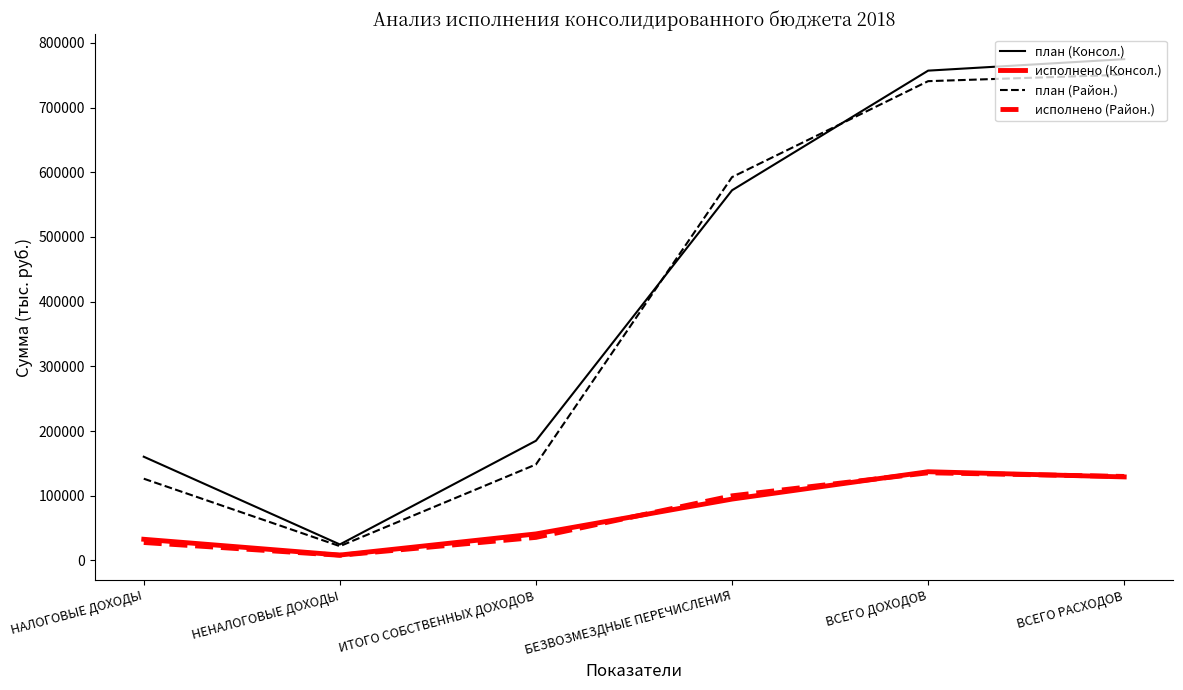

Which series has the widest spread of values?

план (Консол.)